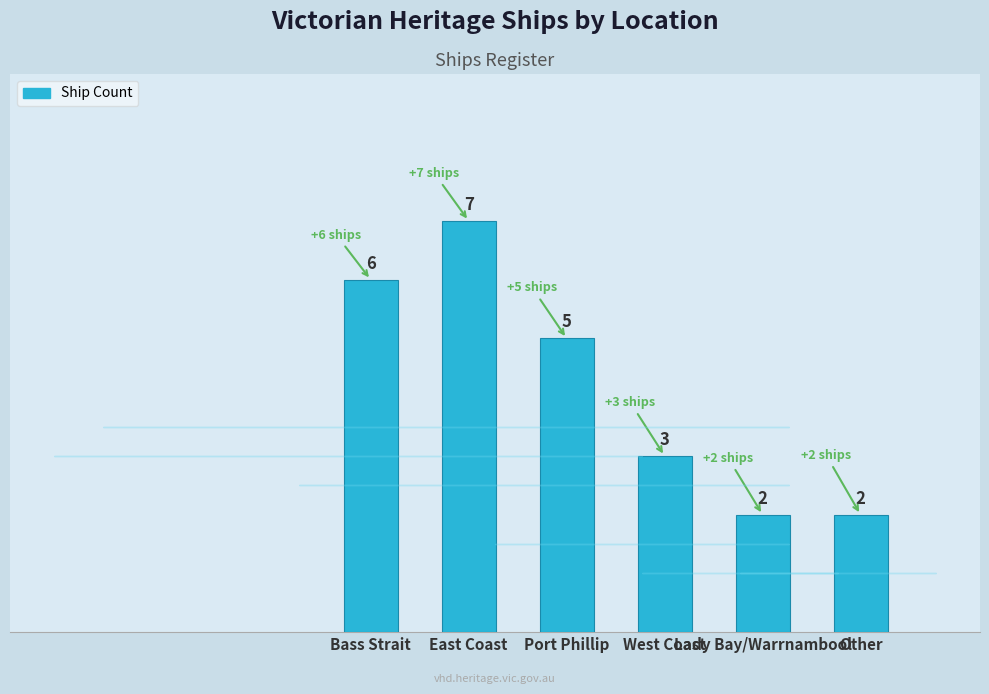

What is the maximum value shown in the chart?

7